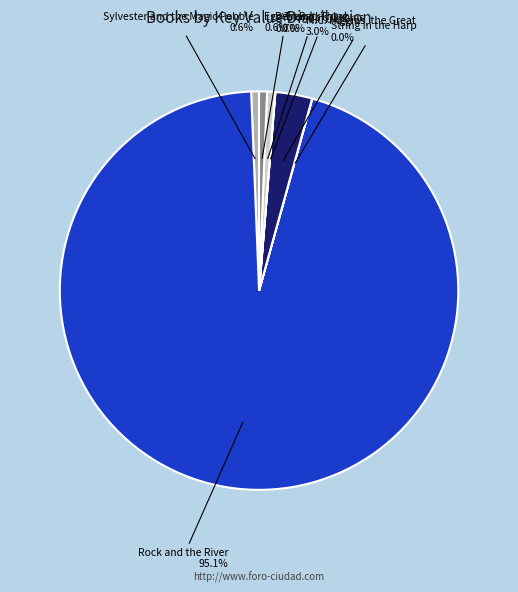

What is the majority slice?

Rock and the River